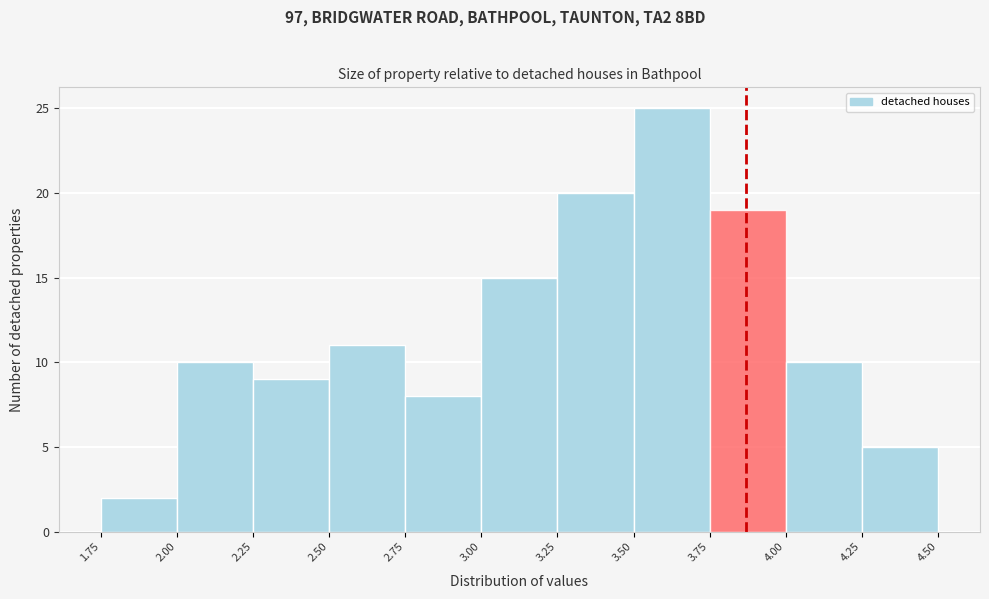

Over which range of the x-axis is the bar tallest?

3.50 to 3.75